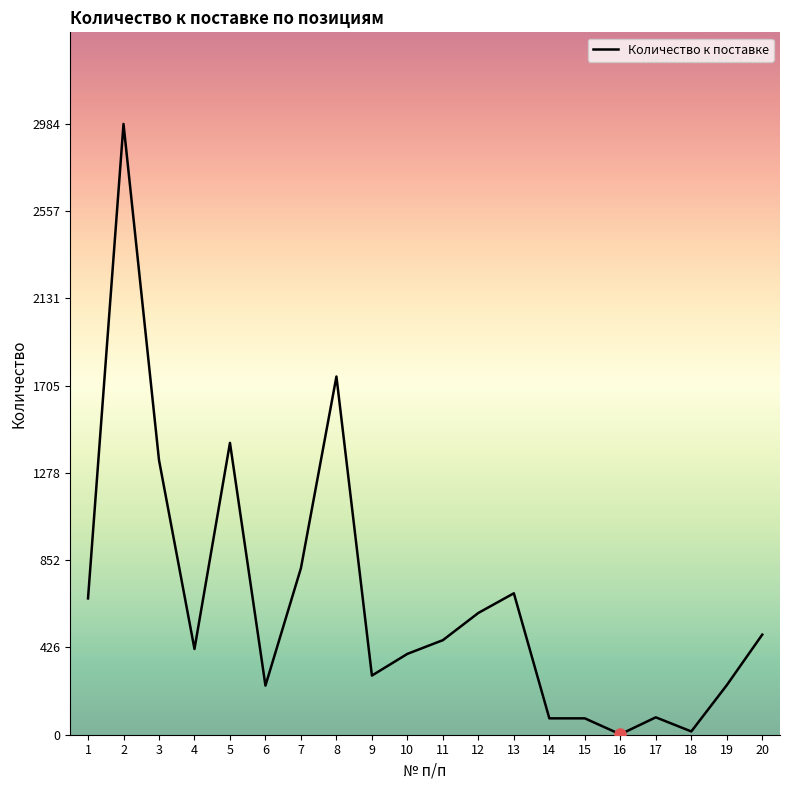

The value at 13 is 1068. True or false?

False